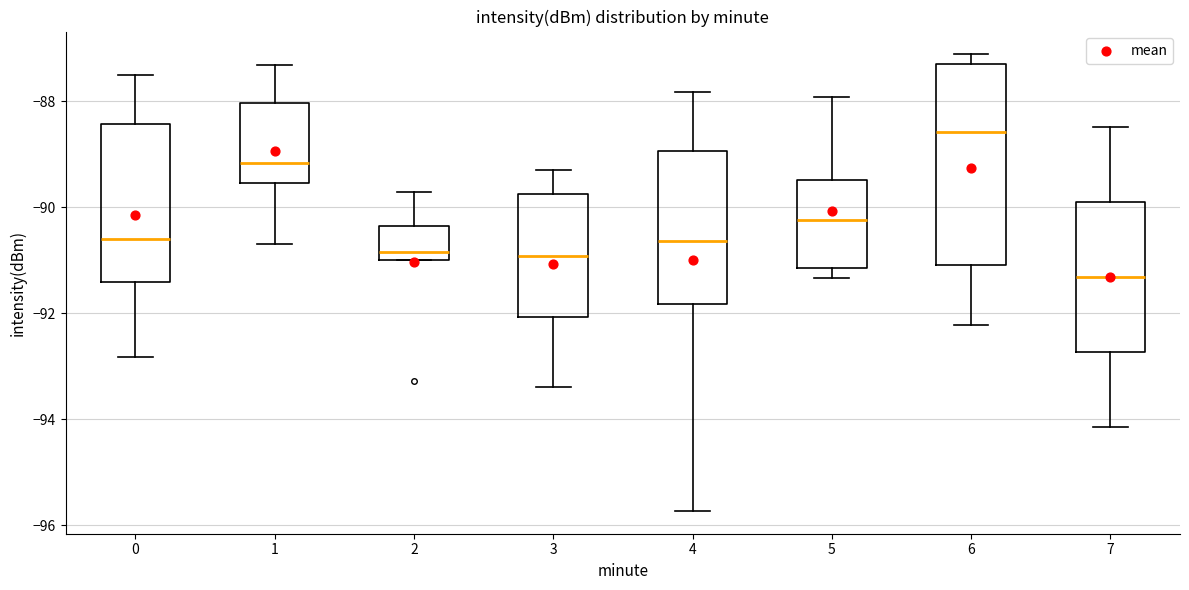

Reading left to right, read every box against the y-axis: the position of its median line, the range the box covers, and the ends of its whiskers. The values are not printed on the chart, so give them approximately, as read against the axis.

0: median -90.6, box -91.4 to -88.4, whiskers -92.8 to -87.4
1: median -89.2, box -89.6 to -88.0, whiskers -90.6 to -87.4
2: median -90.8, box -91.0 to -90.4, whiskers -91.0 to -89.8
3: median -91.0, box -92.0 to -89.8, whiskers -93.4 to -89.4
4: median -90.6, box -91.8 to -89.0, whiskers -95.8 to -87.8
5: median -90.2, box -91.2 to -89.4, whiskers -91.4 to -88.0
6: median -88.6, box -91.0 to -87.4, whiskers -92.2 to -87.2
7: median -91.4, box -92.8 to -90.0, whiskers -94.2 to -88.4